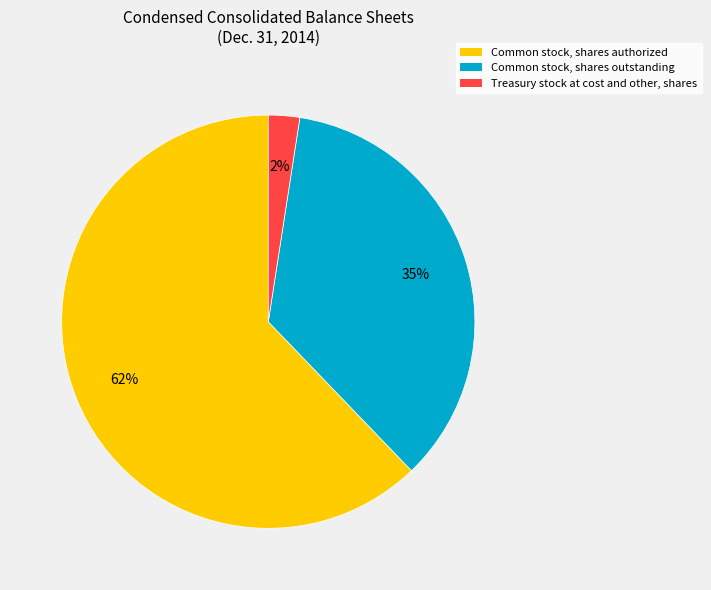

To the nearest percent, what is the average slice percentage?

33%